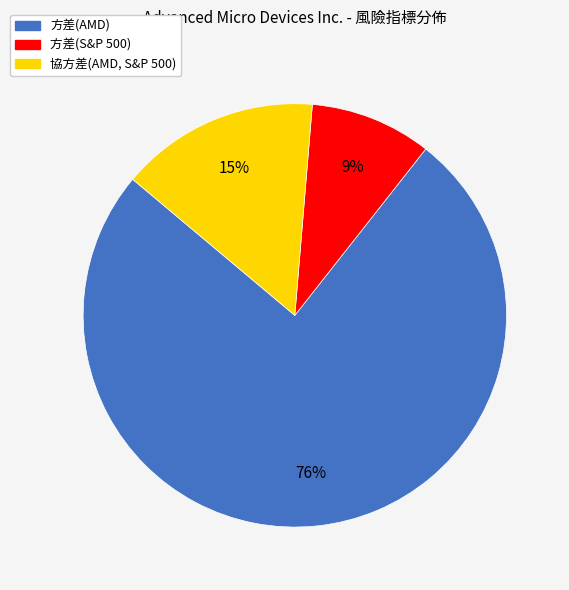

How many slices are in this pie chart?

3